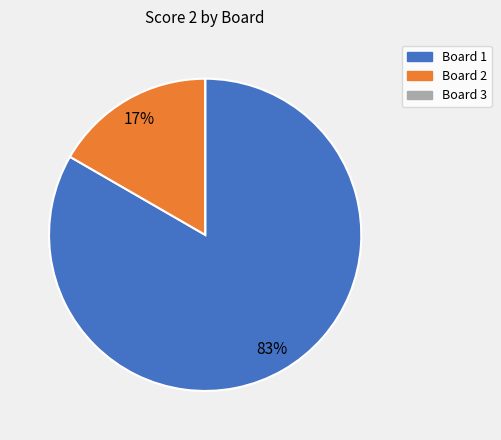

Which has a higher value, Board 2 or Board 1?

Board 1